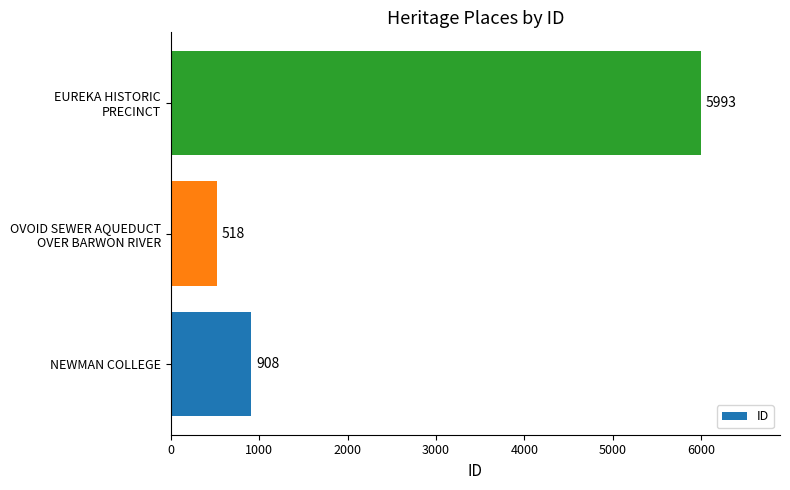

Reading bottom to top, extract all data points from this chart.

908	518	5993